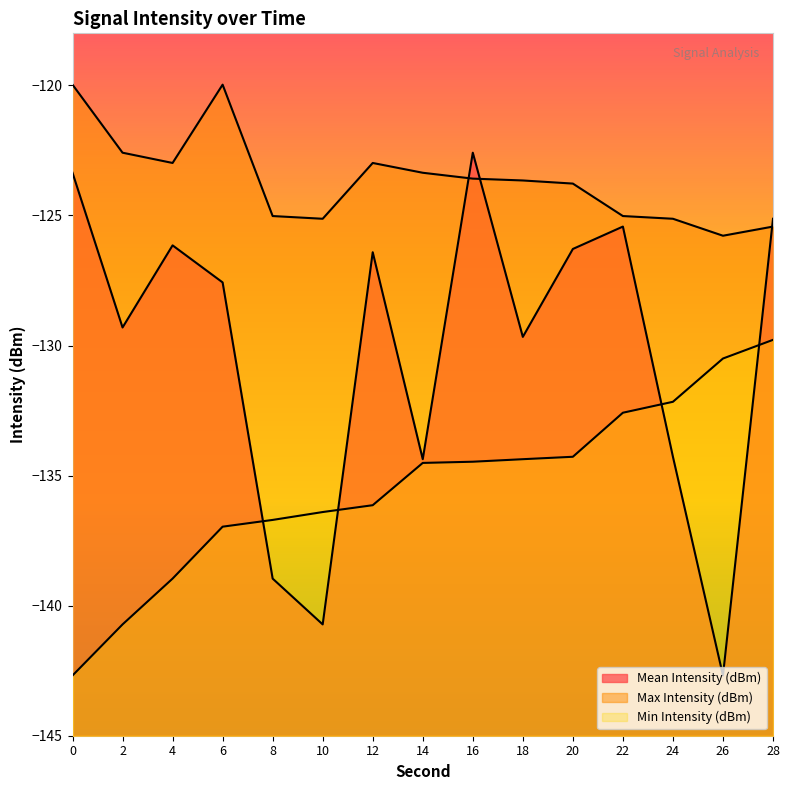

What is the value of the Min Intensity (dBm) point at the 11th from the left?

-134.3